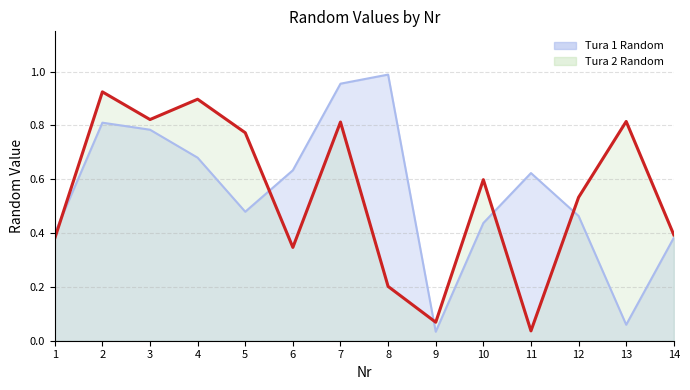

What is the total value across all series at 13?

0.9